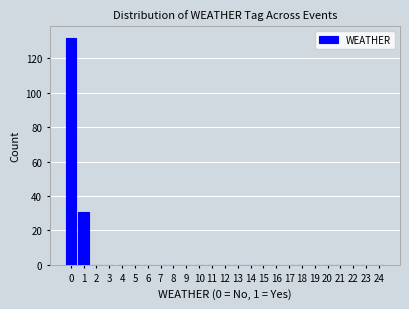

Reading right to left, extract all data points from this chart.

24=0	23=0	22=0	21=0	20=0	19=0	18=0	17=0	16=0	15=0	14=0	13=0	12=0	11=0	10=0	9=0	8=0	7=0	6=0	5=0	4=0	3=0	2=0	1=31	0=132